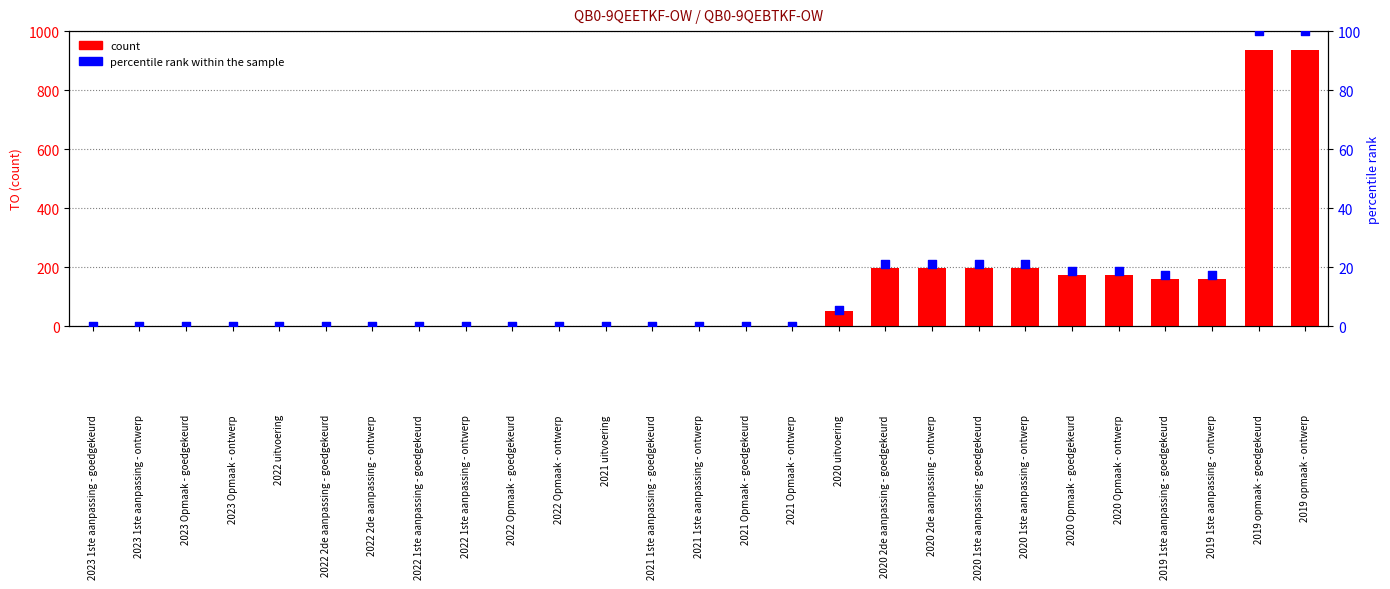

Is the value of percentile rank within the sample at 2022 Opmaak - ontwerp greater than the value of count at 2021 1ste aanpassing - goedgekeurd?

No